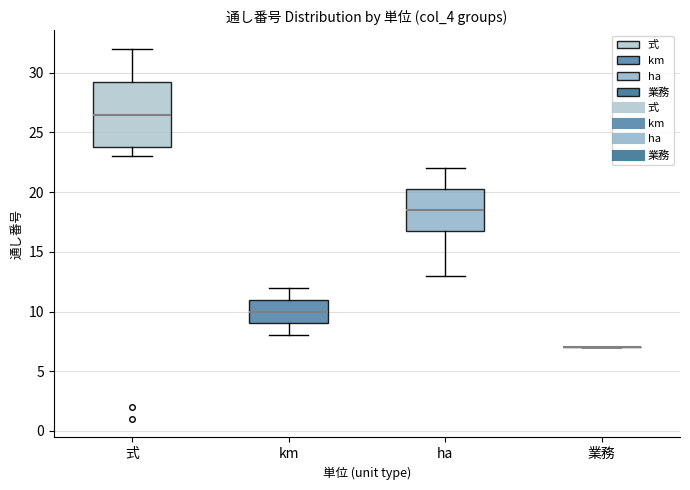

Reading left to right, read every box against the y-axis: the position of its median line, the range the box covers, and the ends of its whiskers. The values are not printed on the chart, so give them approximately, as read against the axis.

式: median 26.5, box 24.0 to 29.5, whiskers 23.0 to 32.0
km: median 10.0, box 9.0 to 11.0, whiskers 8.0 to 12.0
ha: median 18.5, box 17.0 to 20.5, whiskers 13.0 to 22.0
業務: box collapsed to a line at 7.0, whiskers 7.0 to 7.0